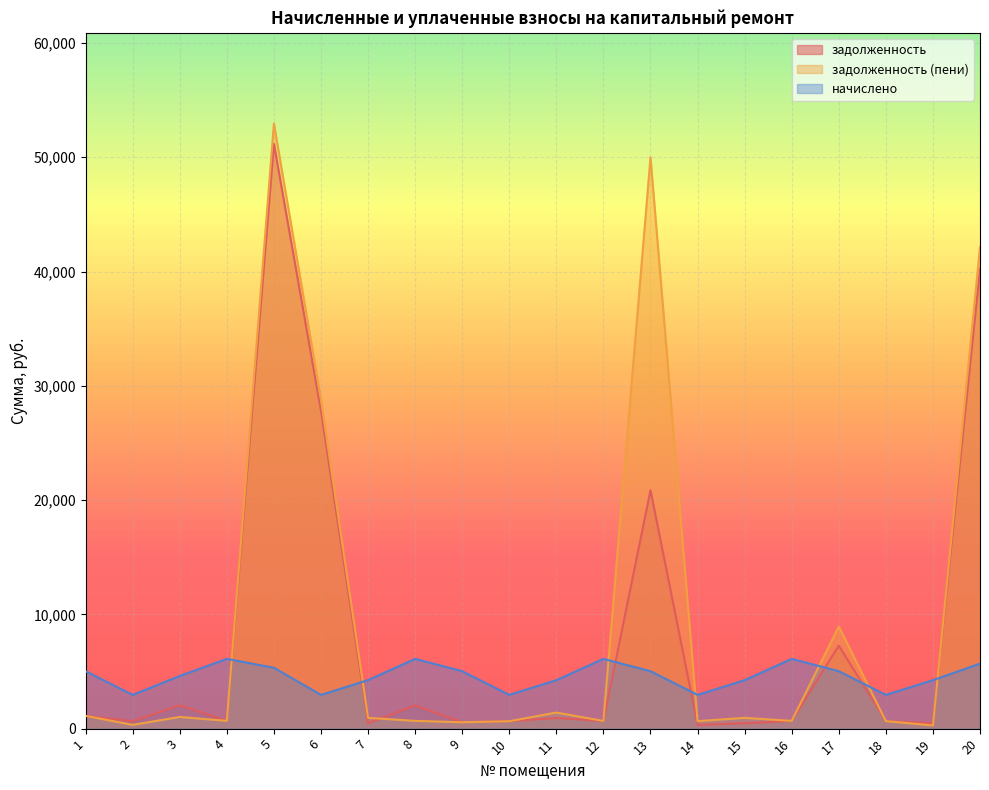

What is the sum of the задолженность values at 5 and 20?

91403.6